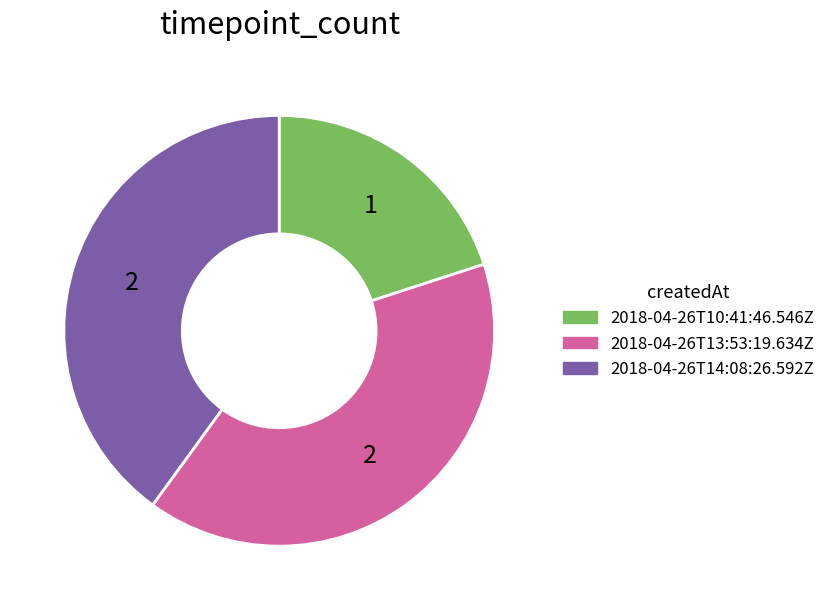

Between 2018-04-26T13:53:19.634Z and 2018-04-26T10:41:46.546Z, which is larger?

2018-04-26T13:53:19.634Z